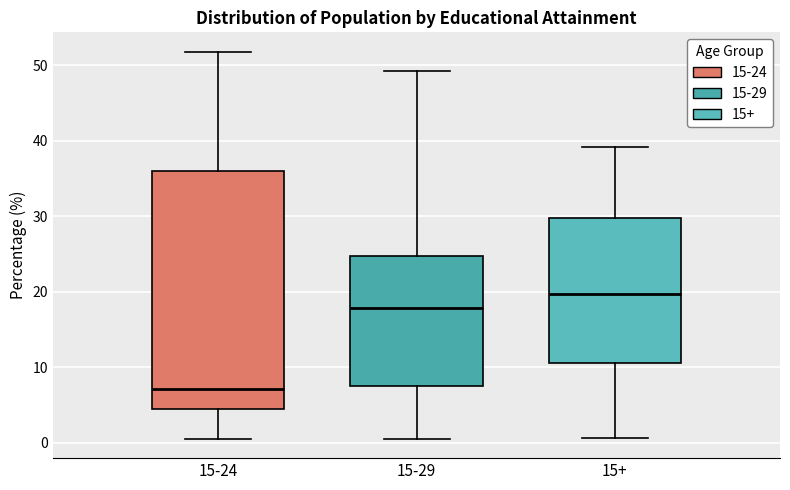

Reading left to right, read every box against the y-axis: the position of its median line, the range the box covers, and the ends of its whiskers. The values are not printed on the chart, so give them approximately, as read against the axis.

15-24: median 7, box 4 to 36, whiskers 1 to 52
15-29: median 18, box 8 to 25, whiskers 1 to 49
15+: median 20, box 11 to 30, whiskers 1 to 39